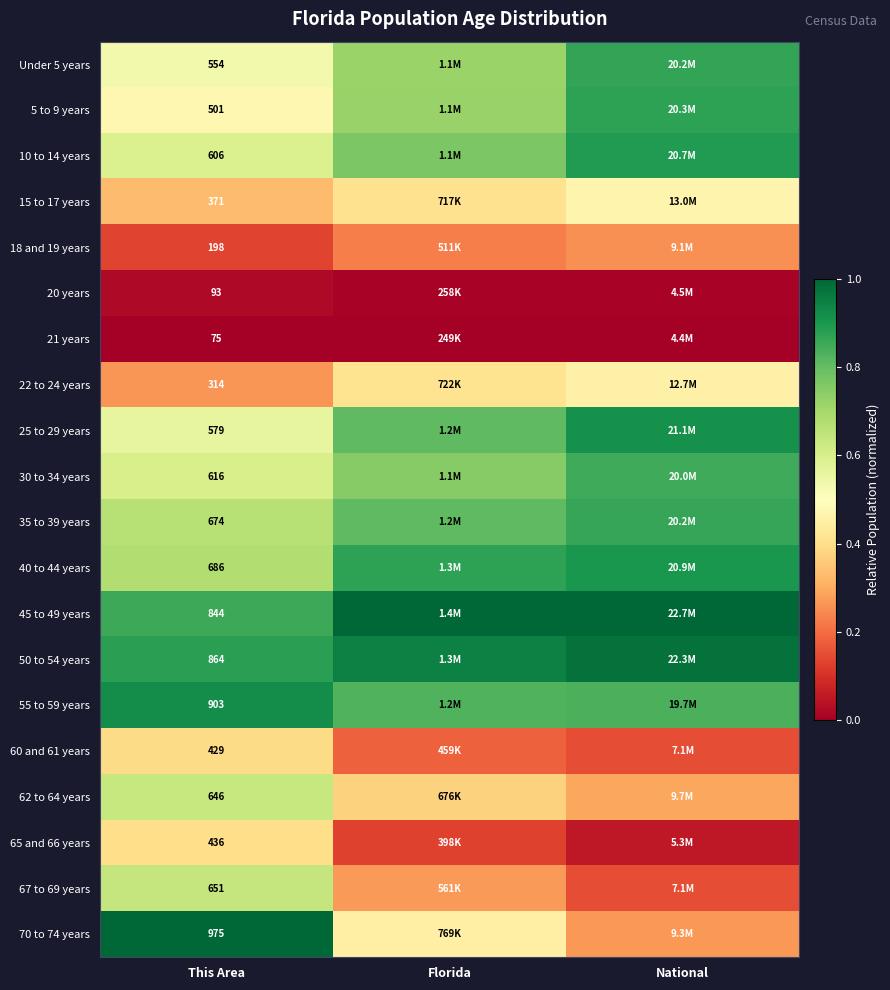

Is the value of 20 years at This Area greater than the value of 67 to 69 years at National?

No